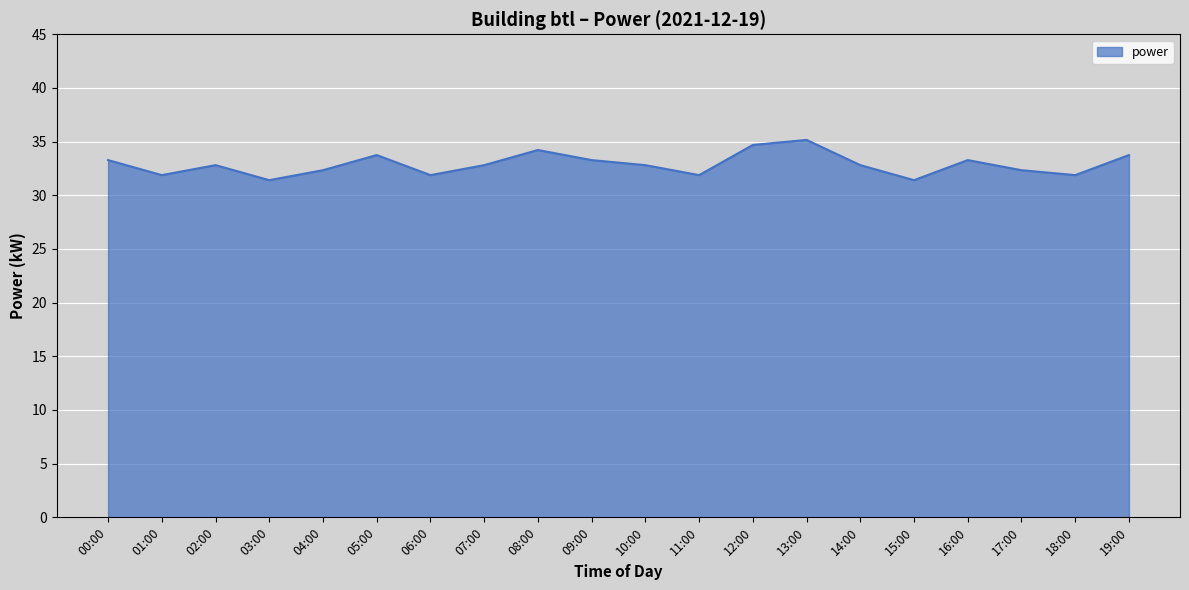

Reading right to left, list all the values displayed in this chart.

33.8	31.9	32.3	33.3	31.4	32.8	35.2	34.7	31.9	32.8	33.3	34.2	32.8	31.9	33.8	32.3	31.4	32.8	31.9	33.3